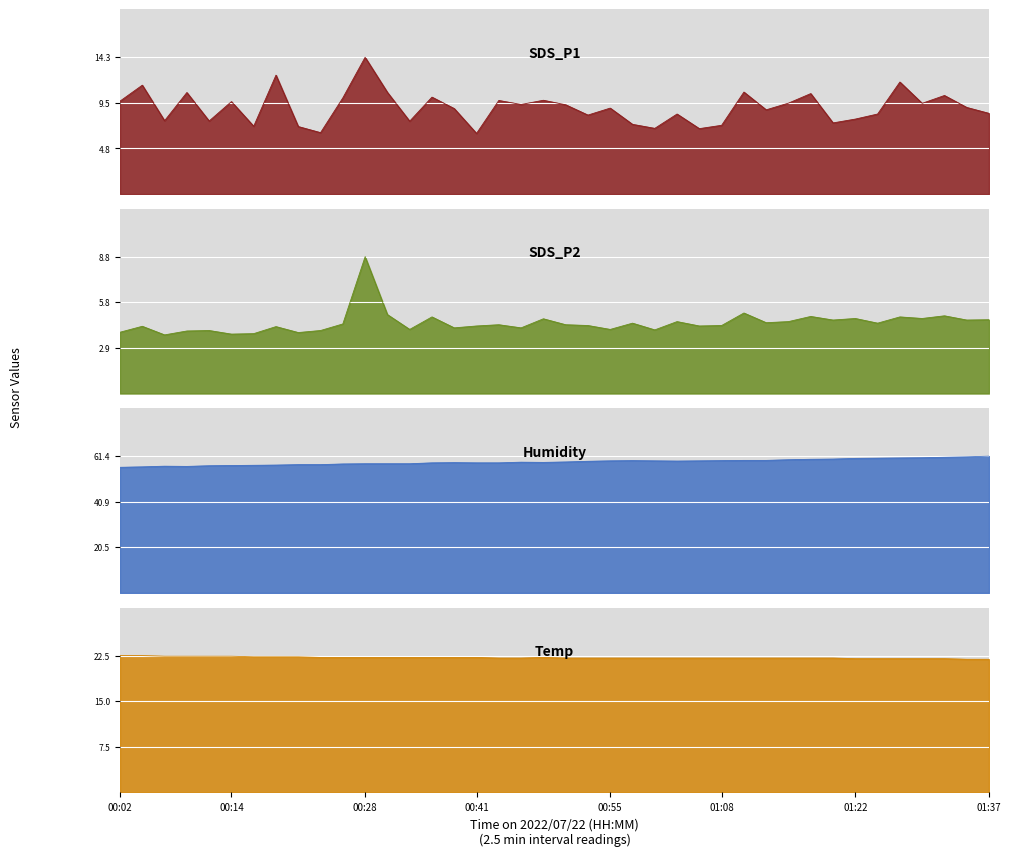

True or false: SDS_P1 and SDS_P2 intersect in this chart.

False